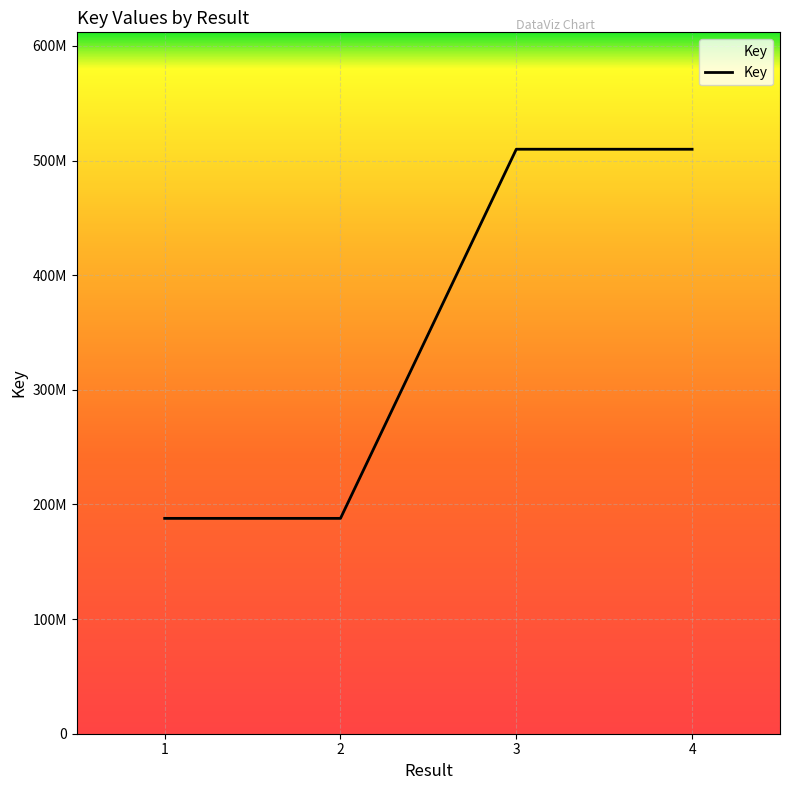

Reading left to right, list all the values displayed in this chart.

1=187845324	2=187849326	3=509846047	4=509826393